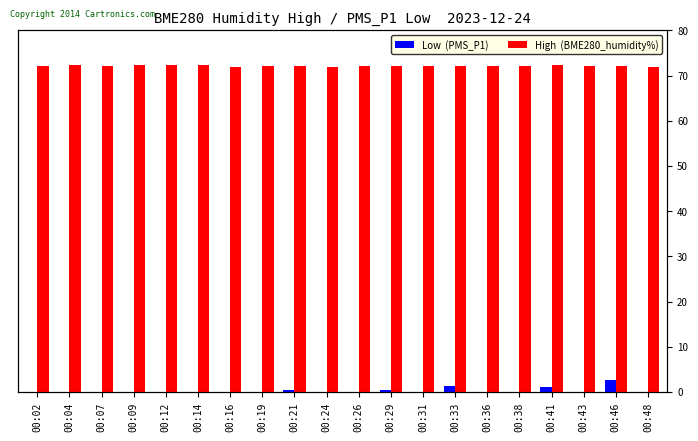

What is the sum of all High  (BME280_humidity%) values?

1442.6